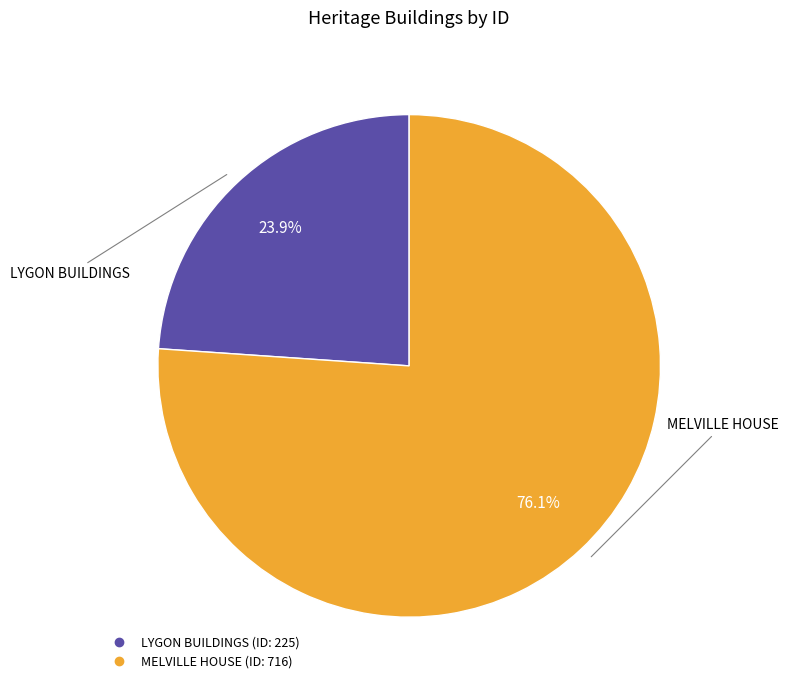

True or false: MELVILLE HOUSE accounts for 76% of the total.

True